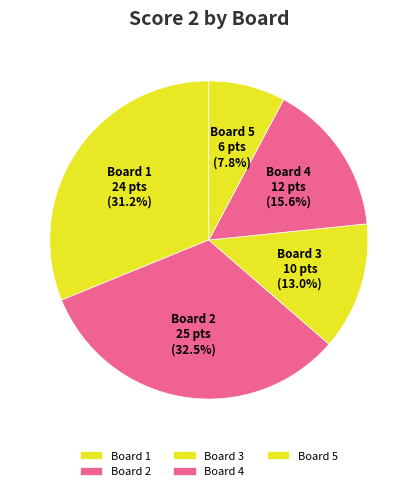

Which category has the biggest portion of the pie?

Board 2